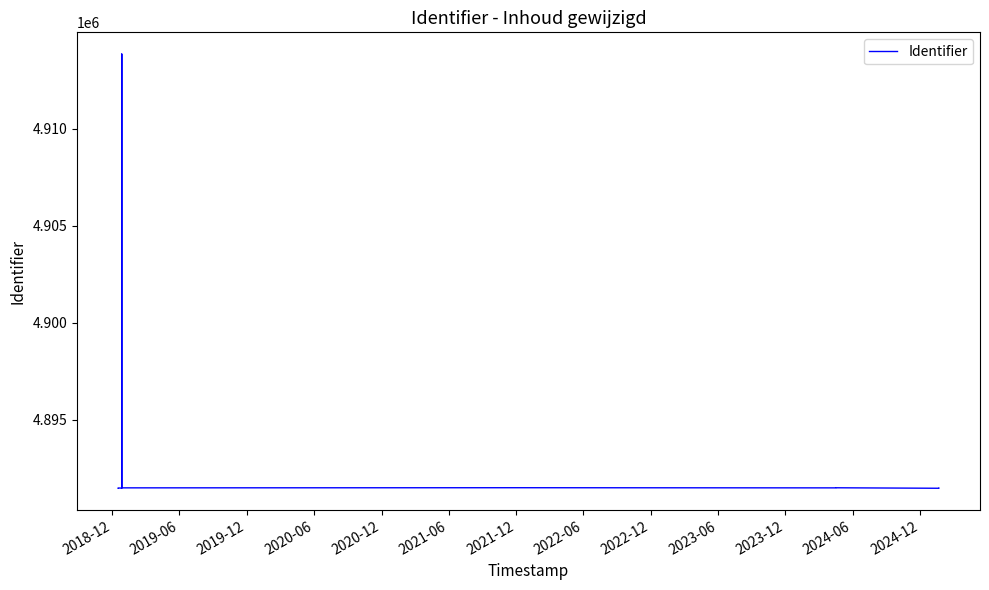

What is the approximate value at 2021-12, to the nearest 50?

4891500